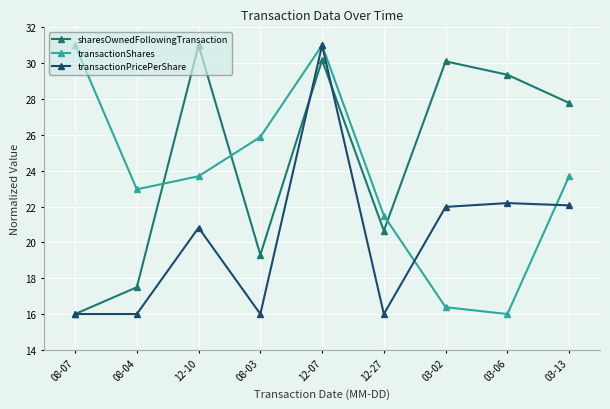

Which category has the lowest value in the transactionShares series?

03-06